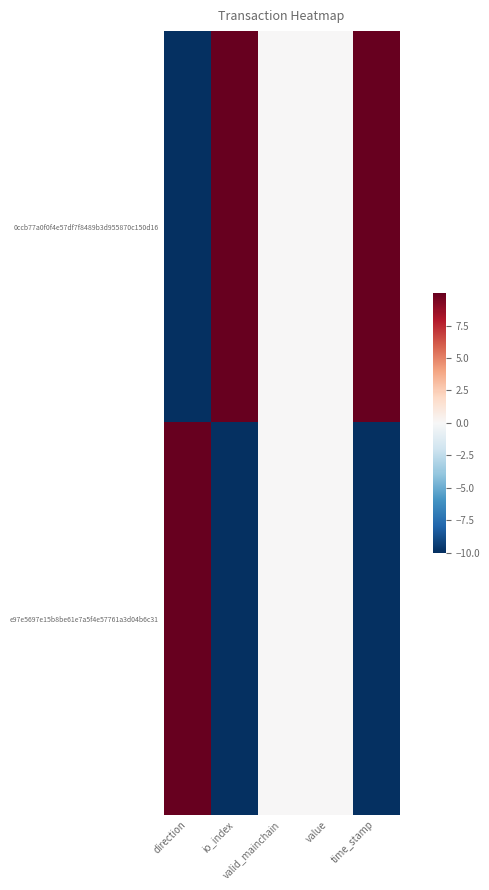

Which category has the lowest value across all series?

direction